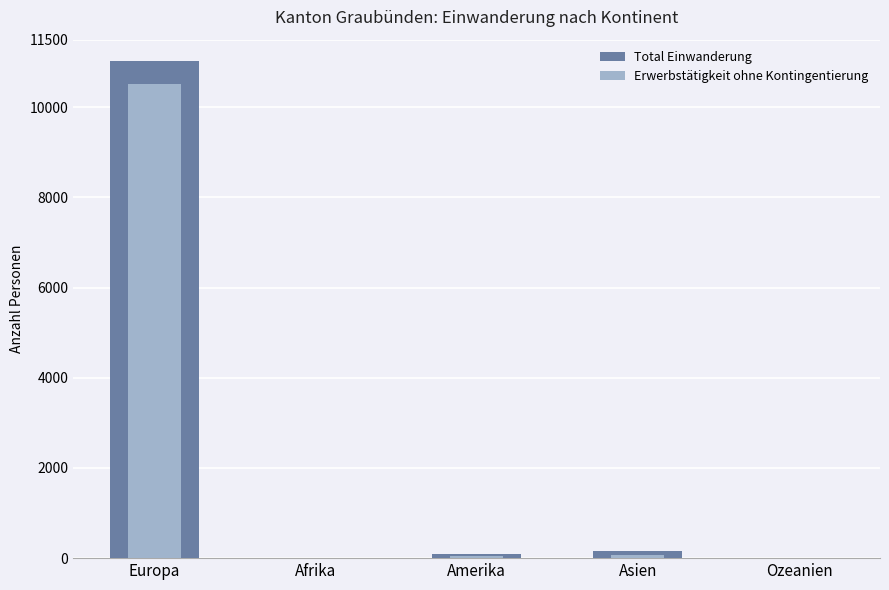

Where is Erwerbstätigkeit ohne Kontingentierung nearest to the value 5255?

Asien